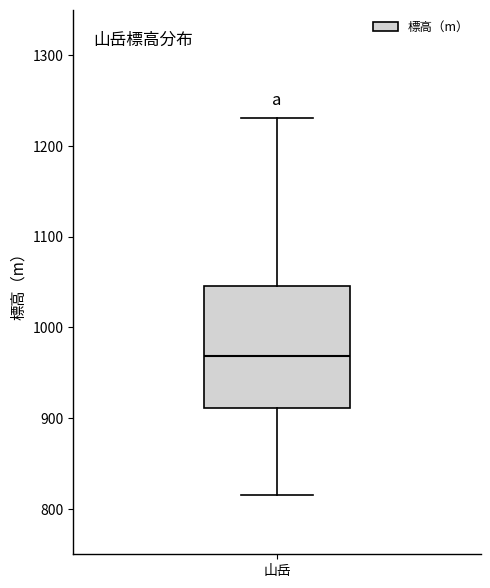

Transcribe this box plot: give where the median line is, the range the box spans, and where the two whiskers end, as read against the y-axis. The values are not printed on the chart, so give them approximately, as read against the axis.

median 970, box 910 to 1050, whiskers 820 to 1230